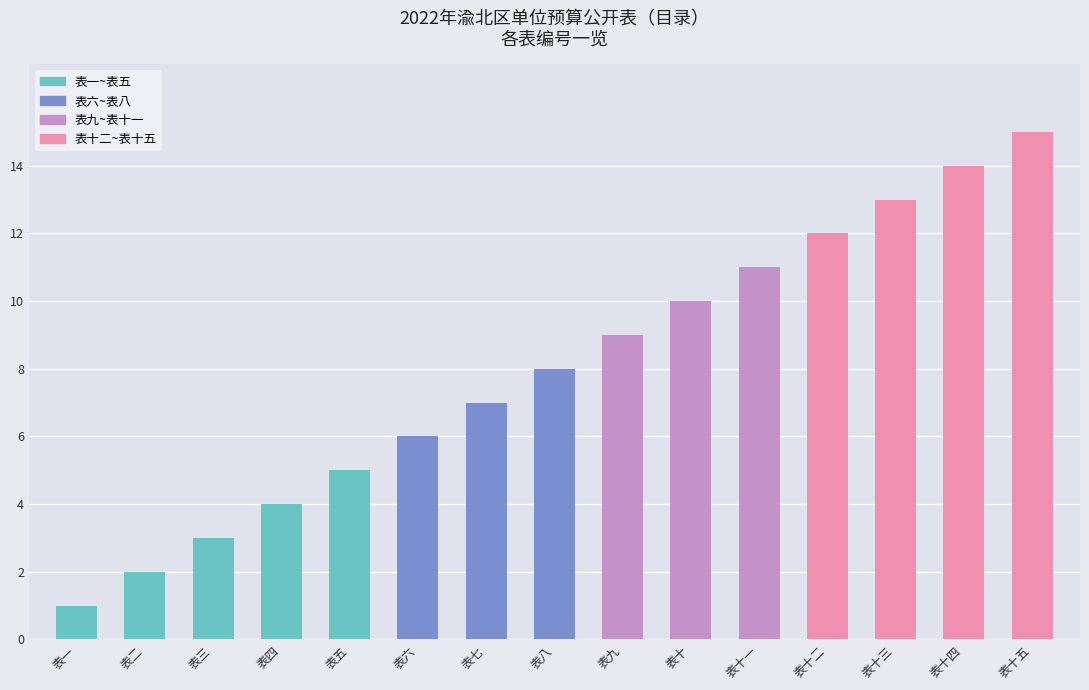

Reading left to right, transcribe all the data shown in this chart.

表一=1	表二=2	表三=3	表四=4	表五=5	表六=6	表七=7	表八=8	表九=9	表十=10	表十一=11	表十二=12	表十三=13	表十四=14	表十五=15